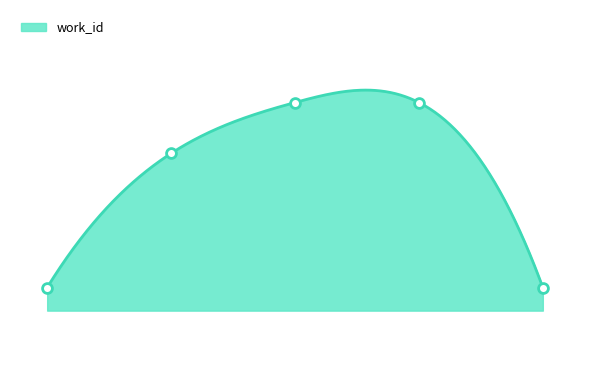

What is the change in value from 10220 to 10344?

+40